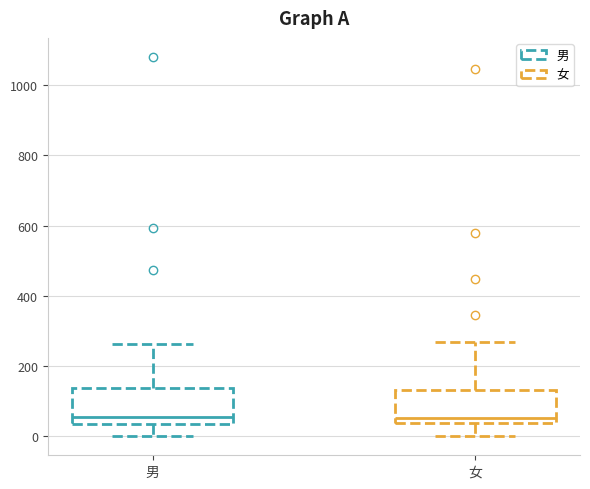

Reading left to right, read every box against the y-axis: the position of its median line, the range the box covers, and the ends of its whiskers. The values are not printed on the chart, so give them approximately, as read against the axis.

男: median 60, box 40 to 140, whiskers 0 to 260
女: median 60, box 40 to 140, whiskers 0 to 260